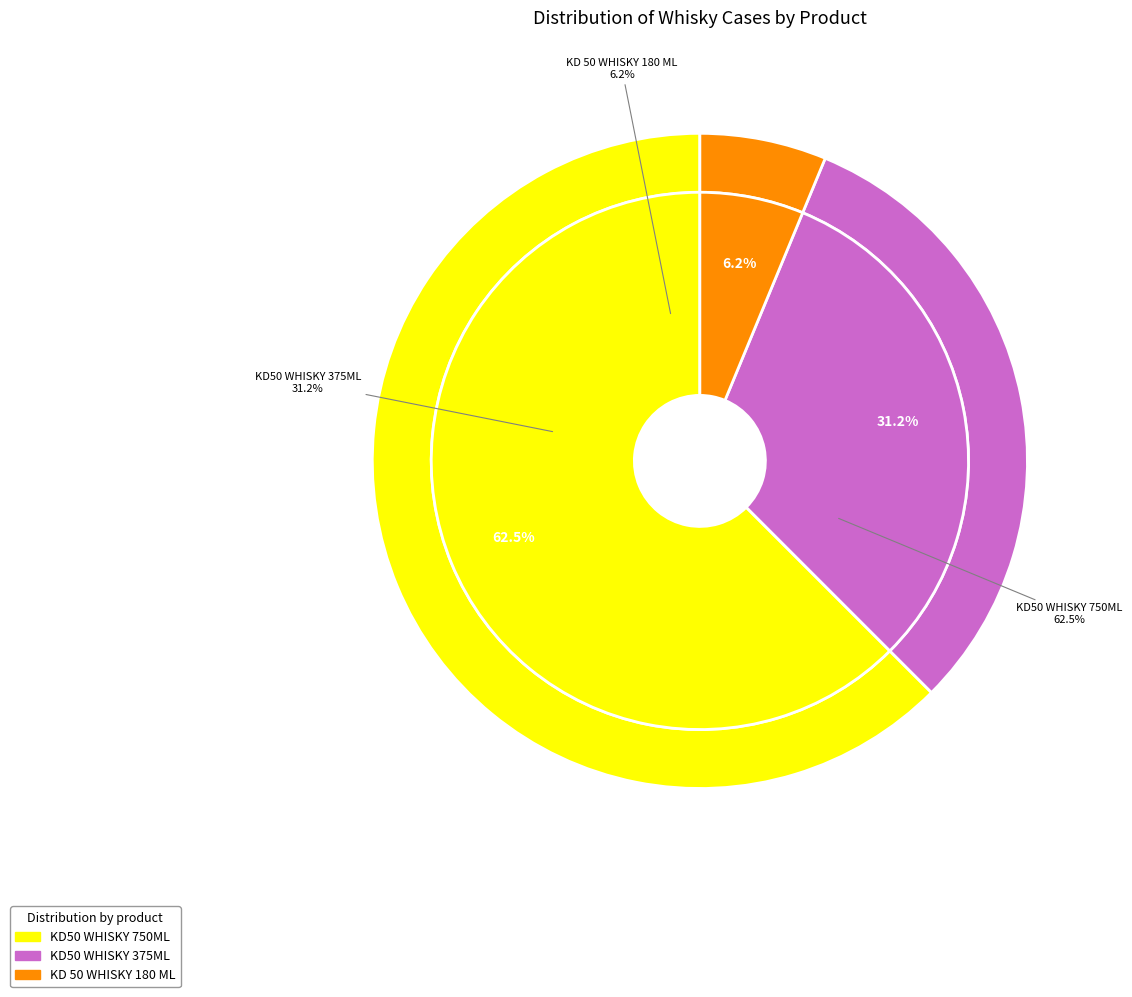

What is the total percentage of KD 50 WHISKY 180 ML and KD50 WHISKY 750ML?

68.8%